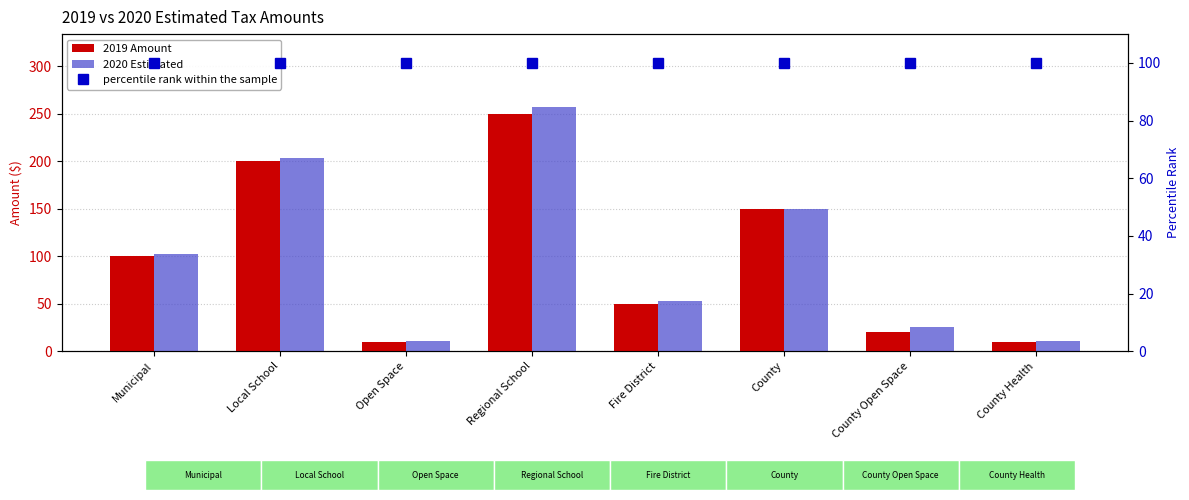

How many data points in 2019 Amount are above 100?

3